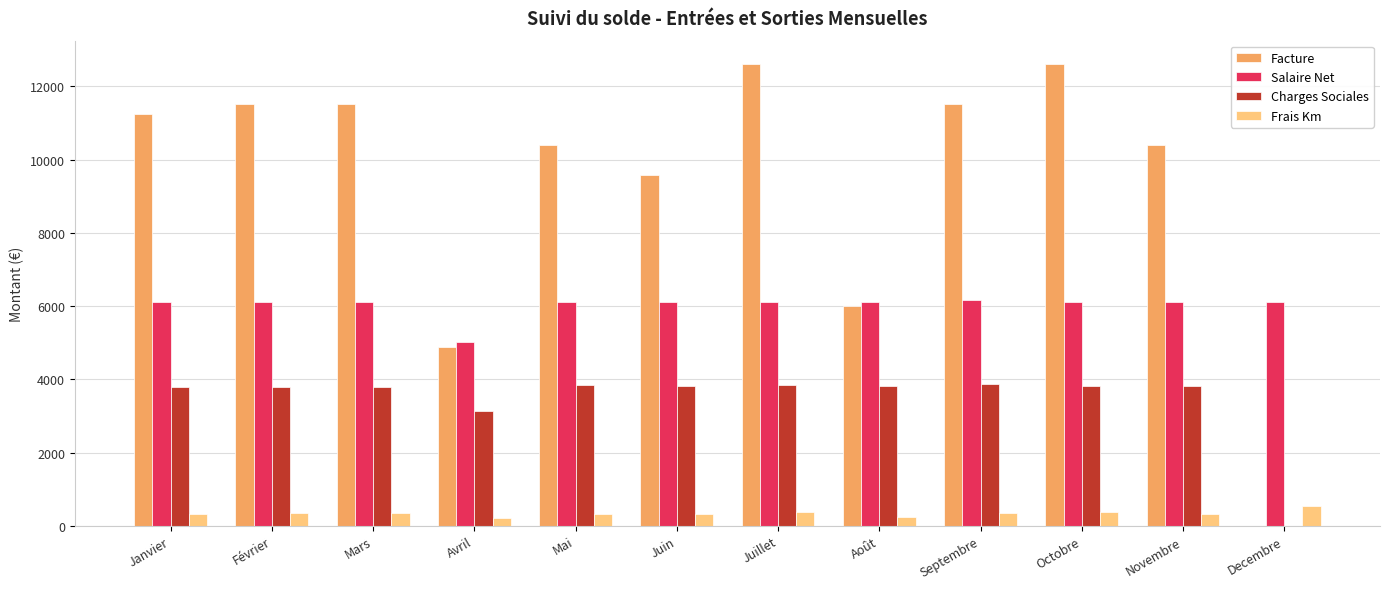

Which series changed the most between Septembre and Decembre?

Facture